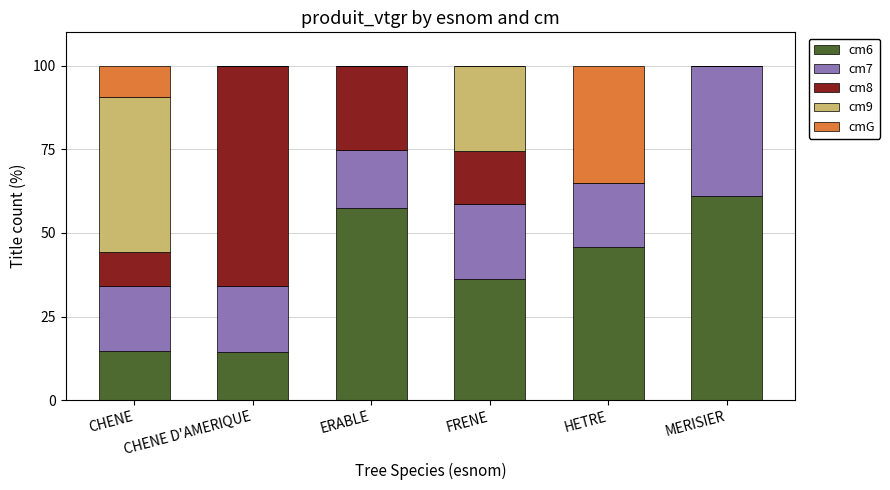

Is it true that cm6 equals 57.6 at ERABLE?

True